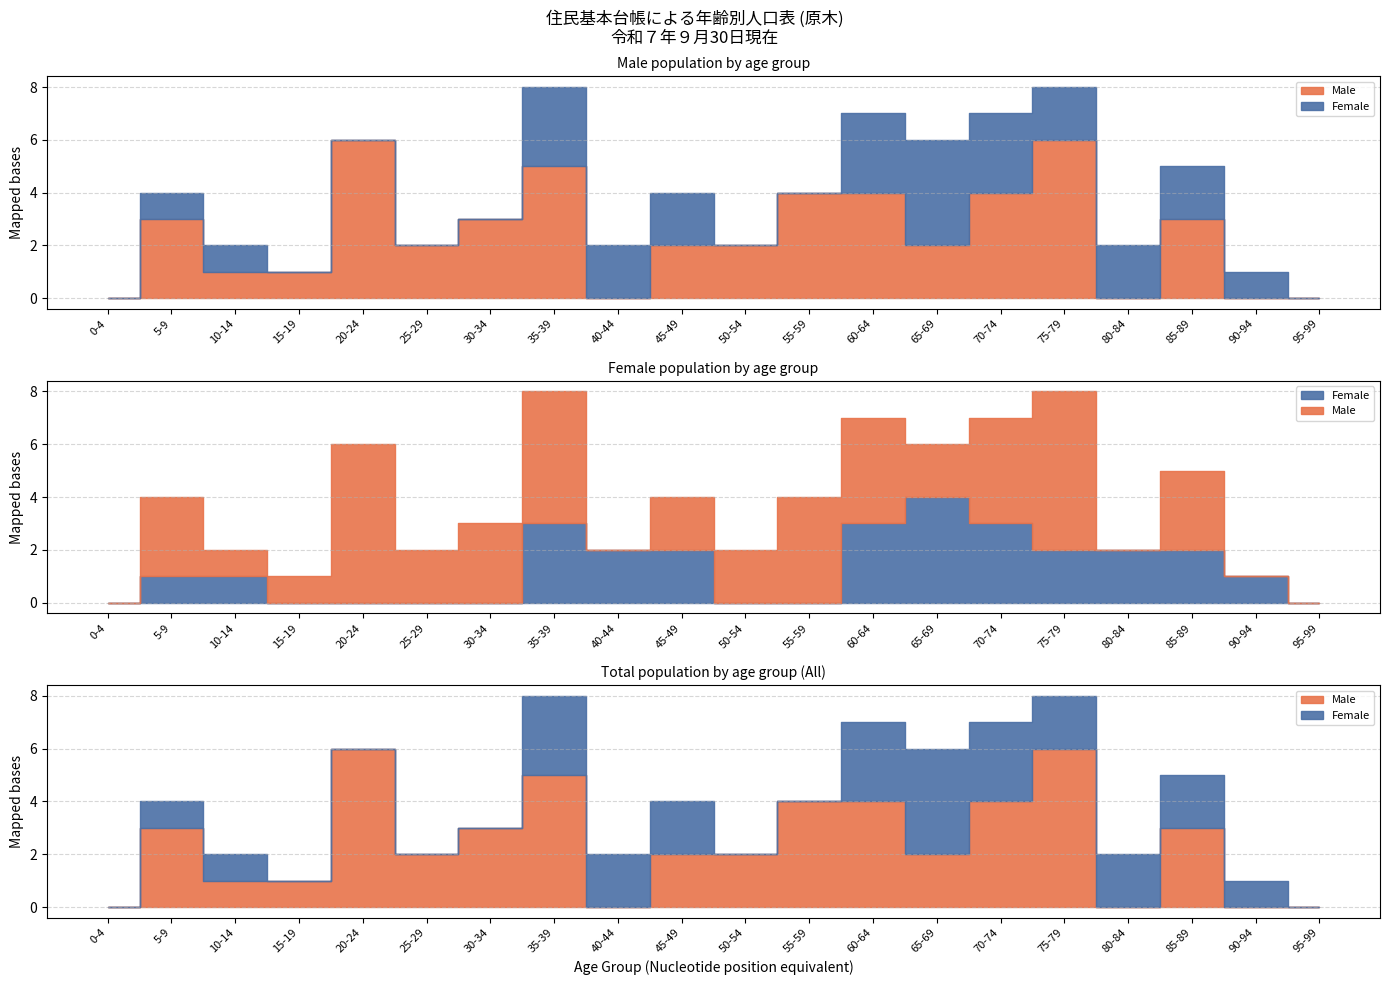

The value of Female at 65-69 is 4. True or false?

True